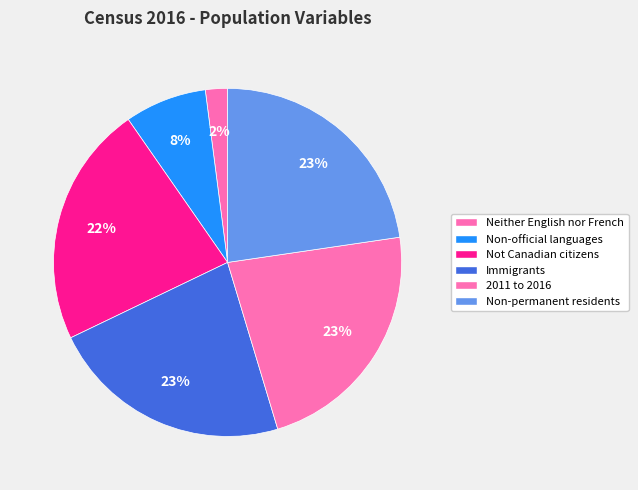

To the nearest percent, what portion does Not Canadian citizens represent?

22%